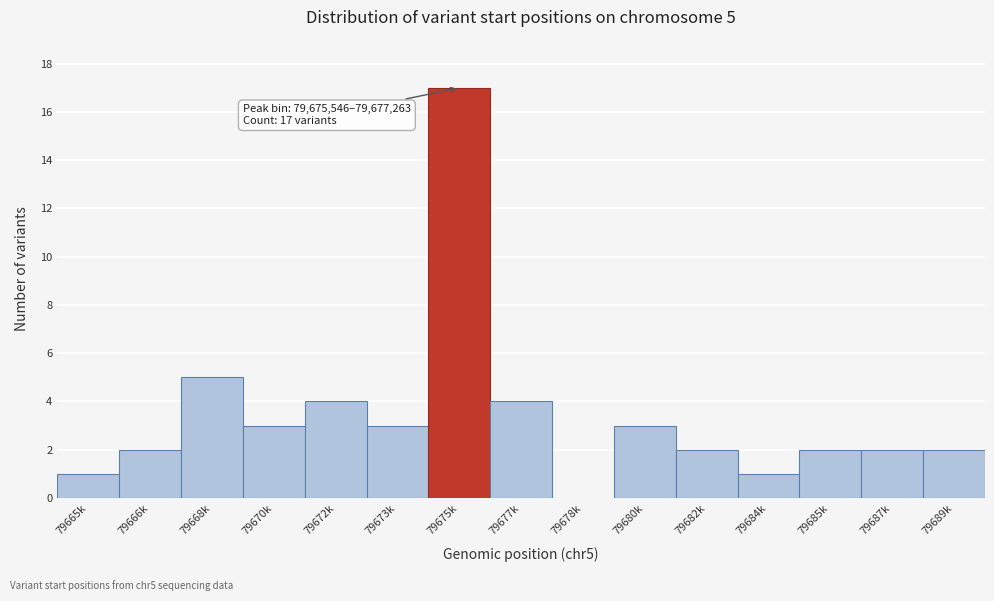

Reading left to right, list all the values displayed in this chart.

79665k=1	79666k=2	79668k=5	79670k=3	79672k=4	79673k=3	79675k=17	79677k=4	79678k=0	79680k=3	79682k=2	79684k=1	79685k=2	79687k=2	79689k=2